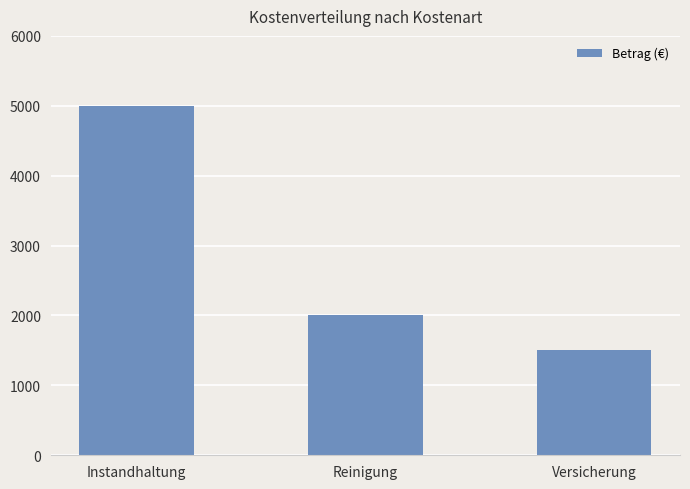

What is the minimum value shown in the chart?

1500